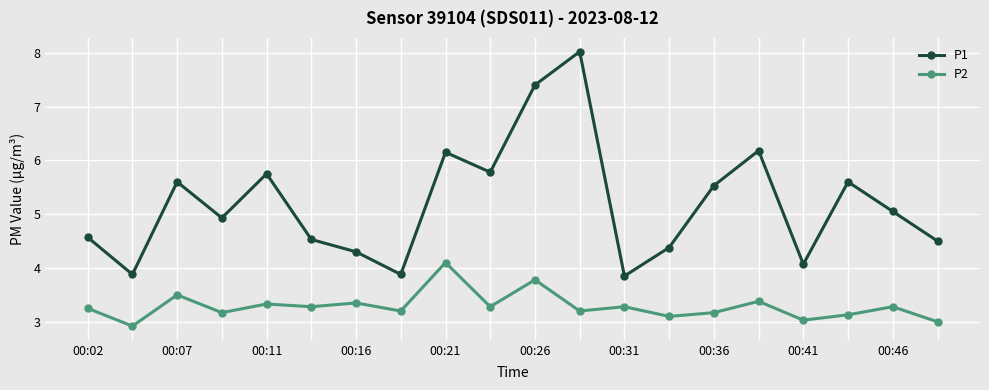

True or false: P2 has more than 1 points higher than both neighbors.

True